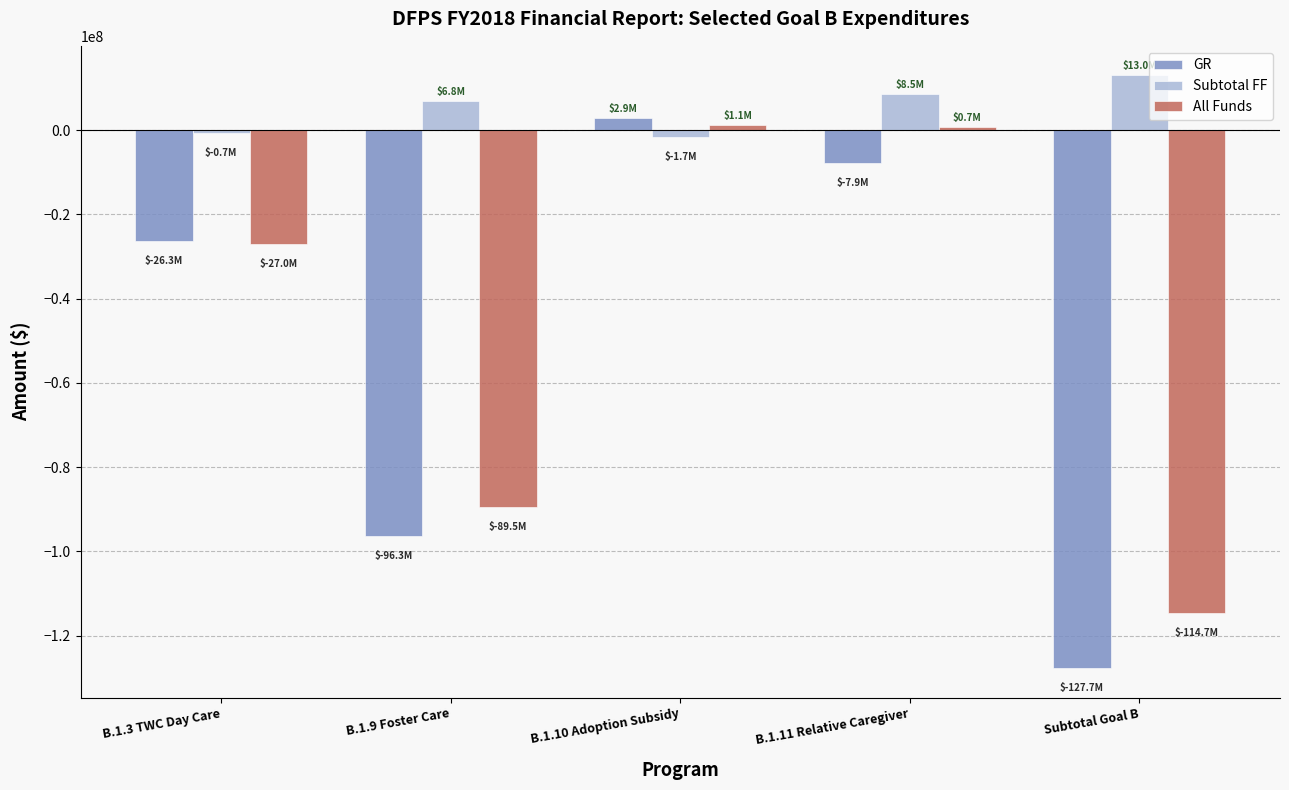

Are the bars horizontal?

No